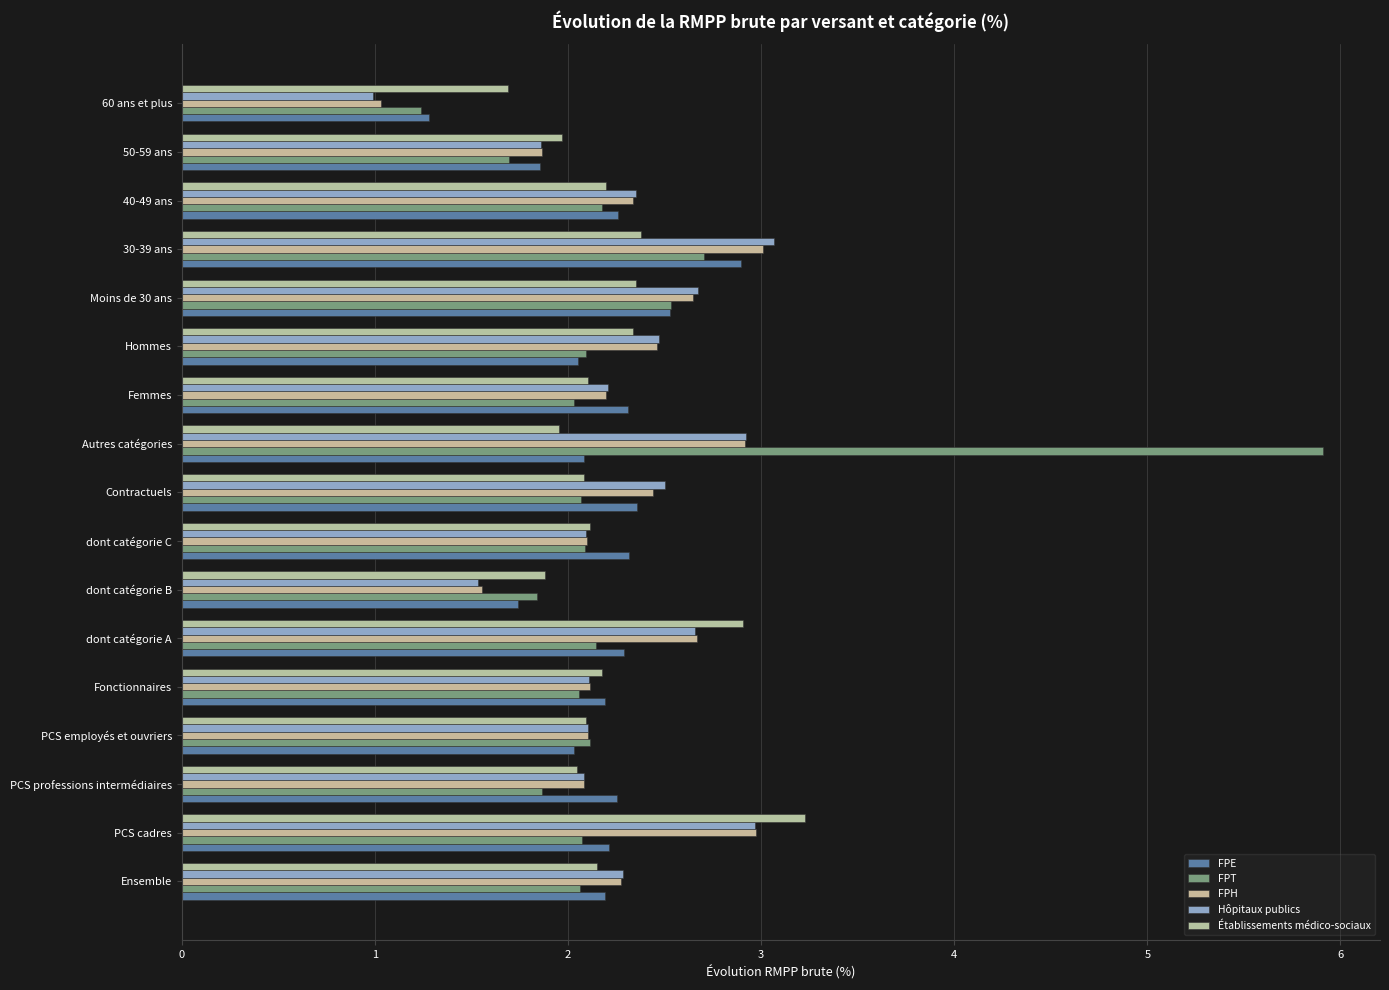

Reading left to right, extract all data points from this chart.

FPE: 0=2.2	1=2.2	2=2.3	3=2.0	4=2.2	5=2.3	6=1.7	7=2.3	8=2.4	9=2.1	10=2.3	11=2.1	12=2.5	13=2.9	14=2.3	15=1.9	16=1.3
FPT: 0=2.1	1=2.1	2=1.9	3=2.1	4=2.1	5=2.1	6=1.8	7=2.1	8=2.1	9=5.9	10=2.0	11=2.1	12=2.5	13=2.7	14=2.2	15=1.7	16=1.2
FPH: 0=2.3	1=3.0	2=2.1	3=2.1	4=2.1	5=2.7	6=1.6	7=2.1	8=2.4	9=2.9	10=2.2	11=2.5	12=2.6	13=3.0	14=2.3	15=1.9	16=1.0
Hôpitaux publics: 0=2.3	1=3.0	2=2.1	3=2.1	4=2.1	5=2.7	6=1.5	7=2.1	8=2.5	9=2.9	10=2.2	11=2.5	12=2.7	13=3.1	14=2.4	15=1.9	16=1.0
Établissements médico-sociaux: 0=2.2	1=3.2	2=2.0	3=2.1	4=2.2	5=2.9	6=1.9	7=2.1	8=2.1	9=2.0	10=2.1	11=2.3	12=2.4	13=2.4	14=2.2	15=2.0	16=1.7